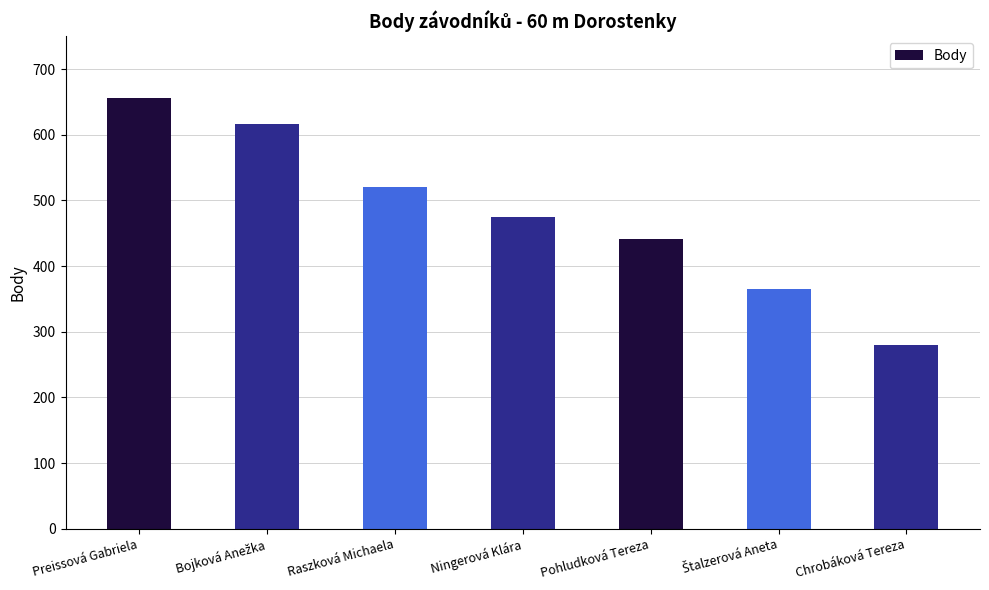

Approximately how many times larger is the value at Ningerová Klára compared to Preissová Gabriela?

0.7